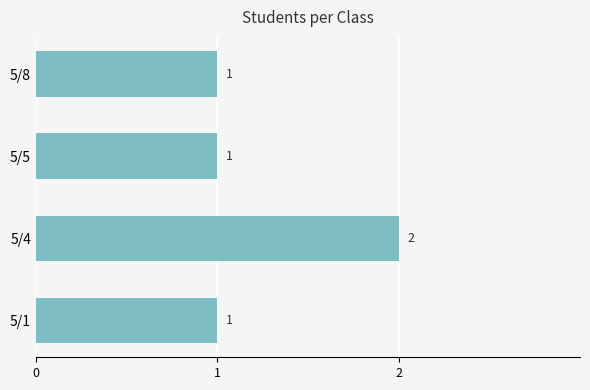

True or false: the data shows 1 at 5/8.

True